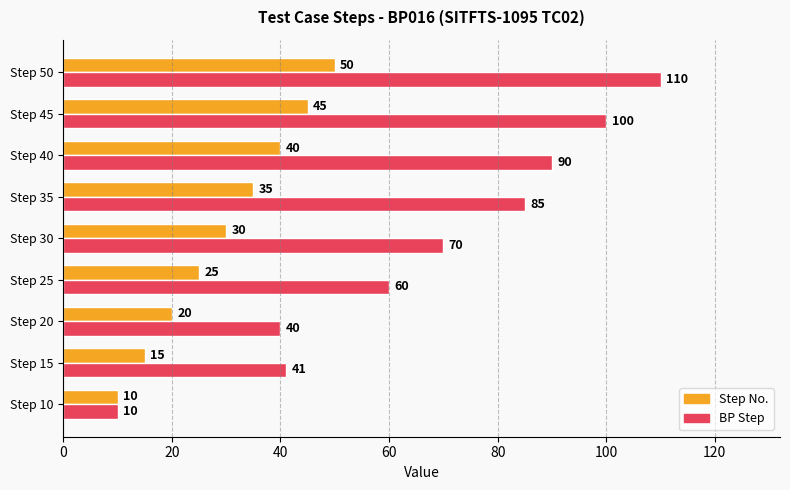

What is the difference between the second highest and second lowest values in the BP Step series?

60